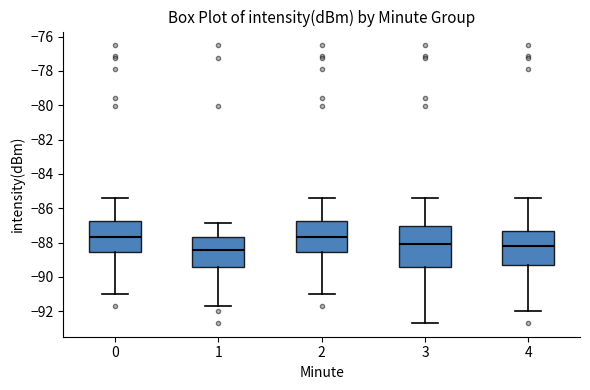

Which box is the tallest, from its lower edge to its upper edge?

3